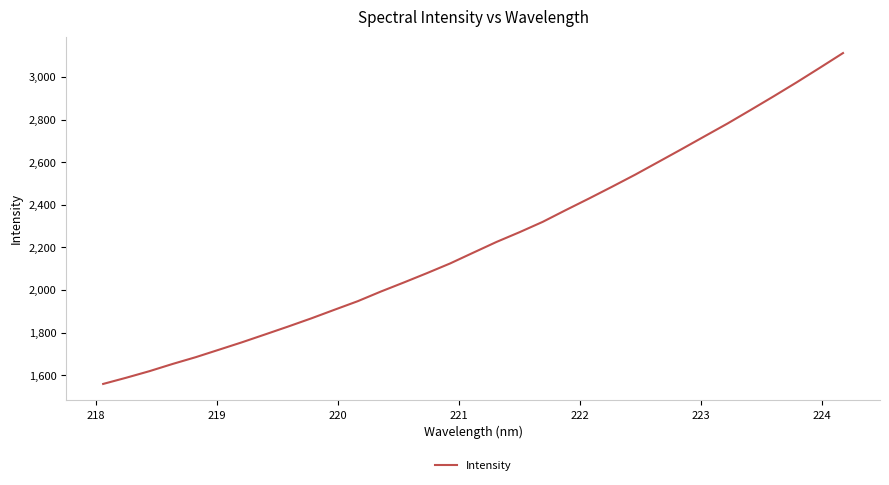

Is this an area chart (filled region under the line)?

No